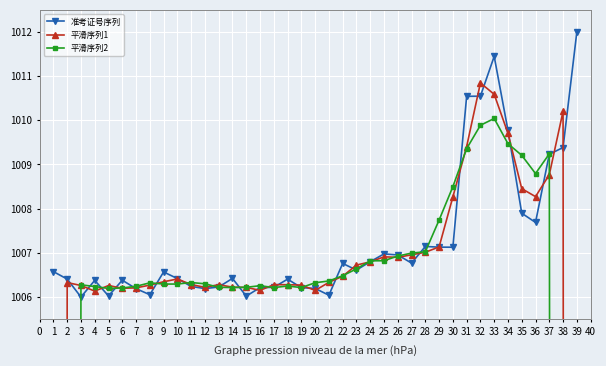

What are all the series names shown in the legend?

准考证号序列, 平滑序列1, 平滑序列2